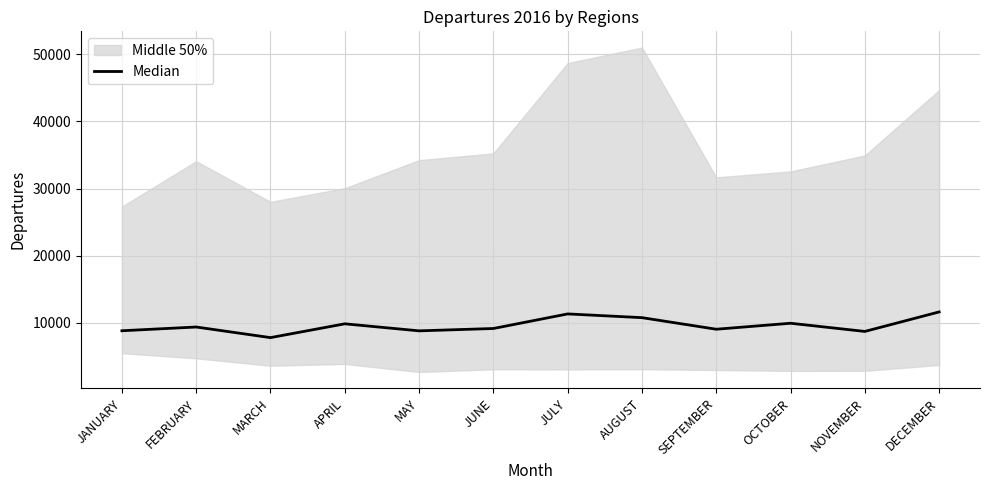

List the labels in order of value, largest first.

DECEMBER, JULY, AUGUST, OCTOBER, APRIL, FEBRUARY, JUNE, SEPTEMBER, JANUARY, MAY, NOVEMBER, MARCH